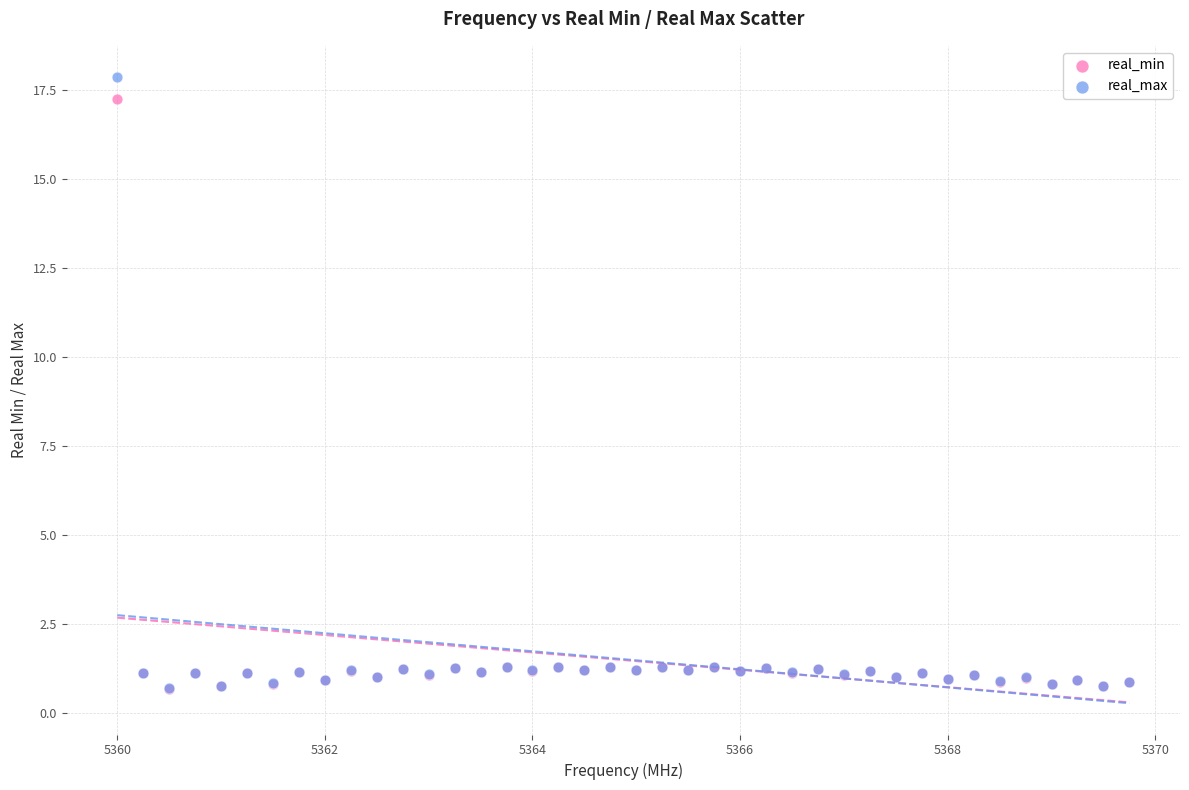

What are all the series names shown in the legend?

real_min, real_max